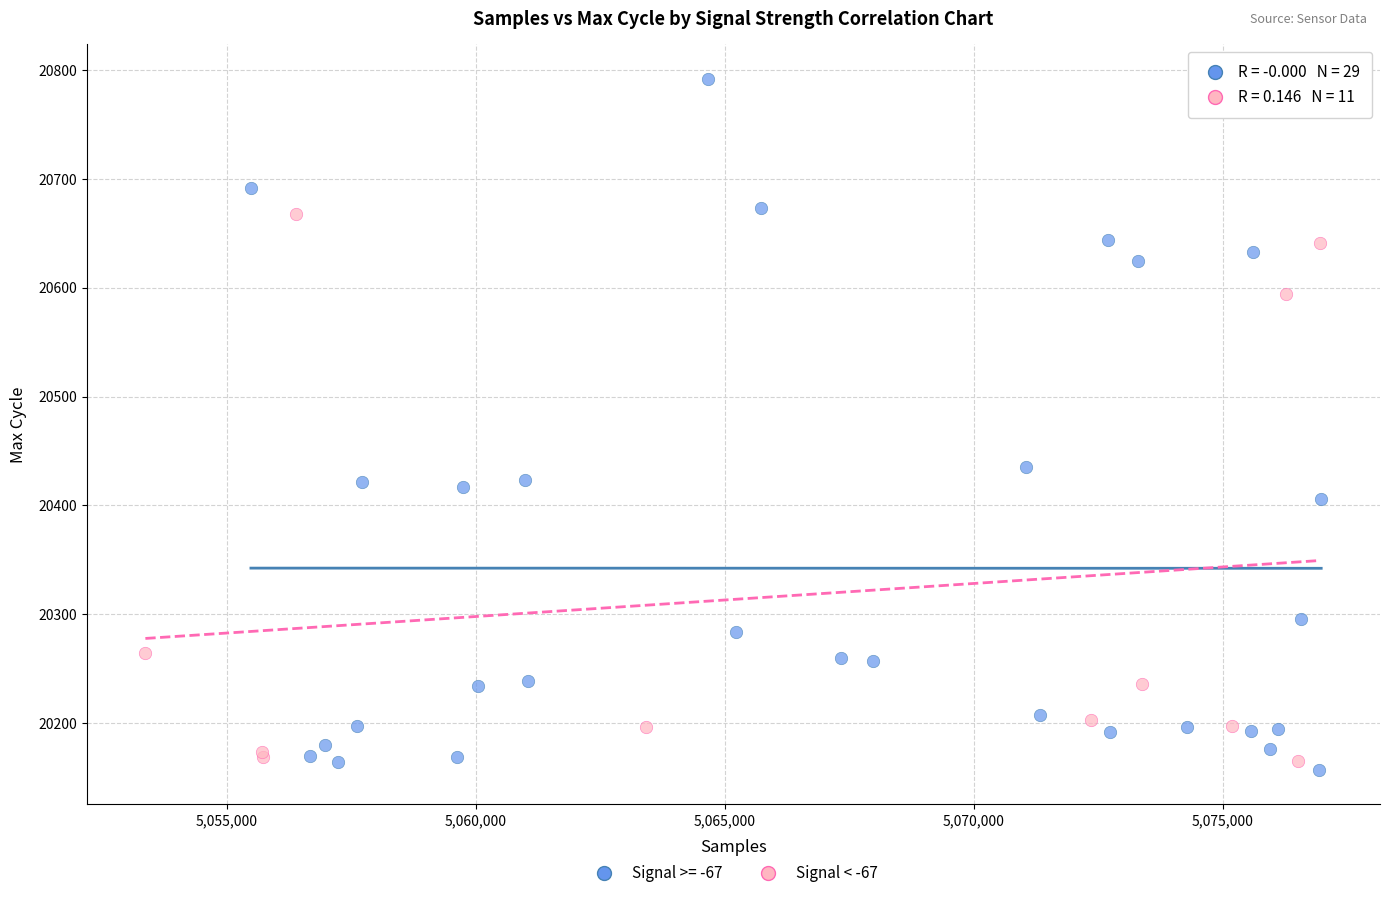

Which series reaches the maximum Y coordinate?

Signal >= -67